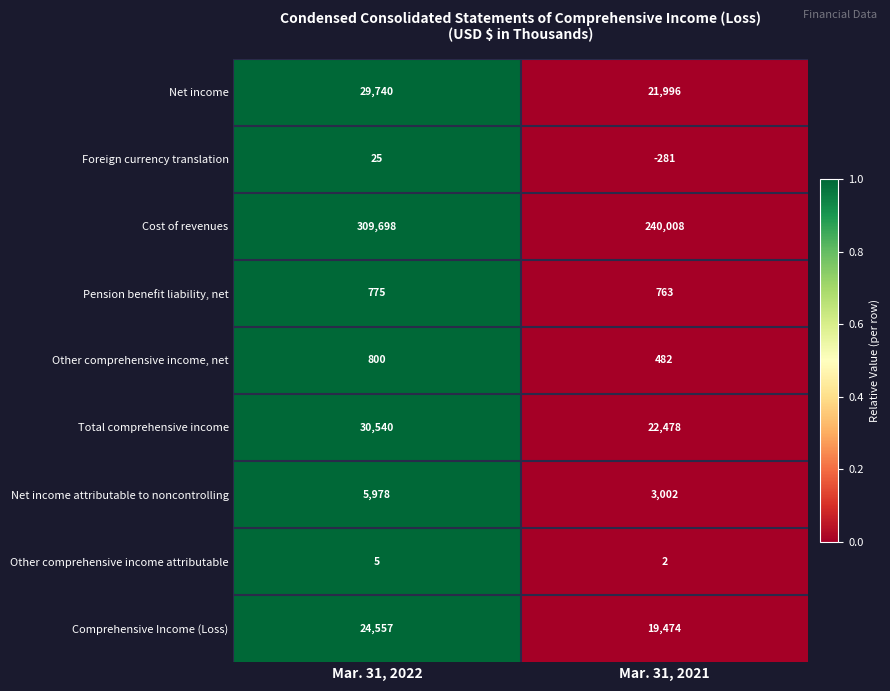

What is the total value across all series at Mar. 31, 2021?

307924